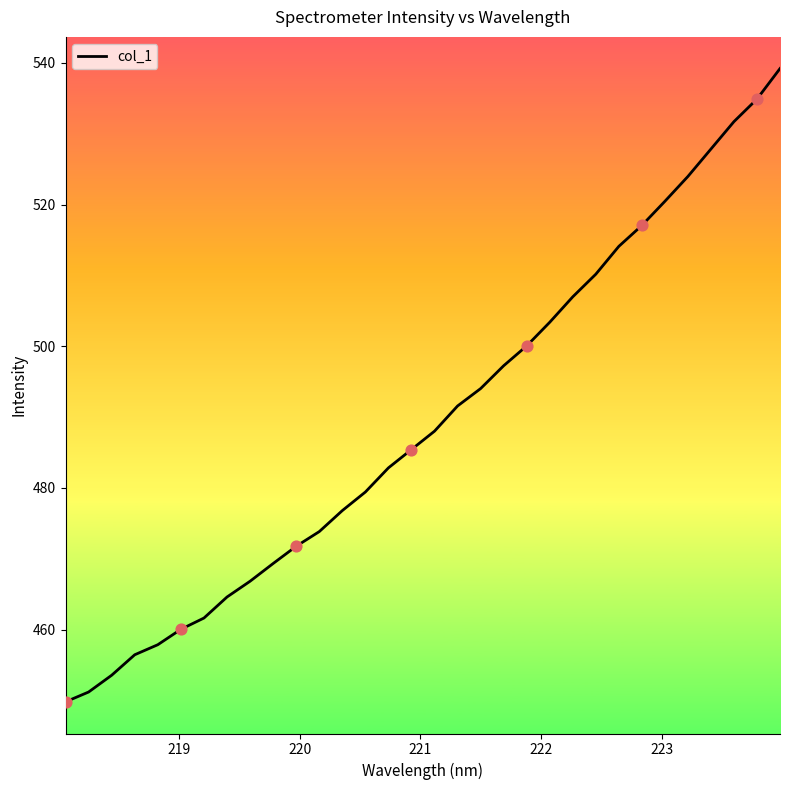

What is the difference between the maximum and minimum values?

89.4